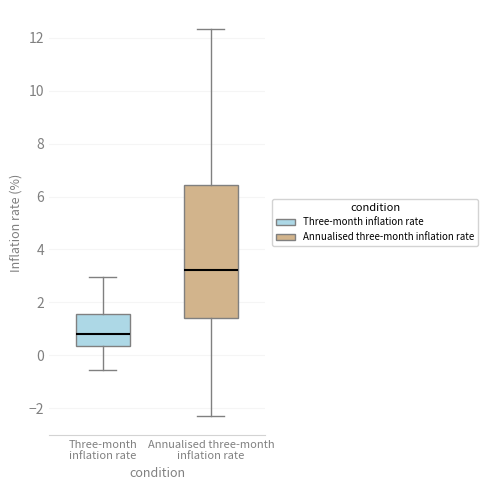

Where does the upper whisker of the box for Annualised three-month inflation rate end on the y-axis? The values are not printed on the chart, so give them approximately, as read against the axis.

12.4